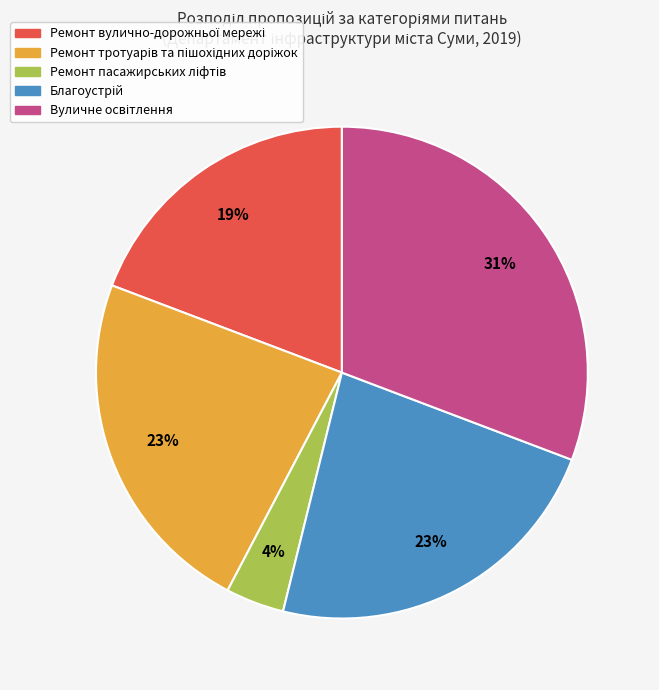

To the nearest percent, what is the average slice percentage?

20%